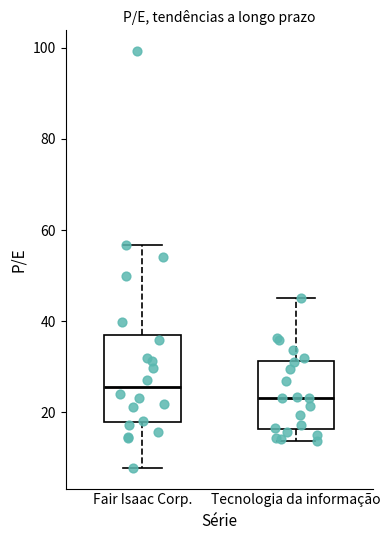

Reading left to right, transcribe this box plot: for each box, give where its median line is, the range the box spans, and where its two whiskers end, as read against the y-axis. The values are not printed on the chart, so give them approximately, as read against the axis.

Fair Isaac Corp.: median 26, box 18 to 36, whiskers 8 to 56
Tecnologia da informação: median 24, box 16 to 32, whiskers 14 to 46